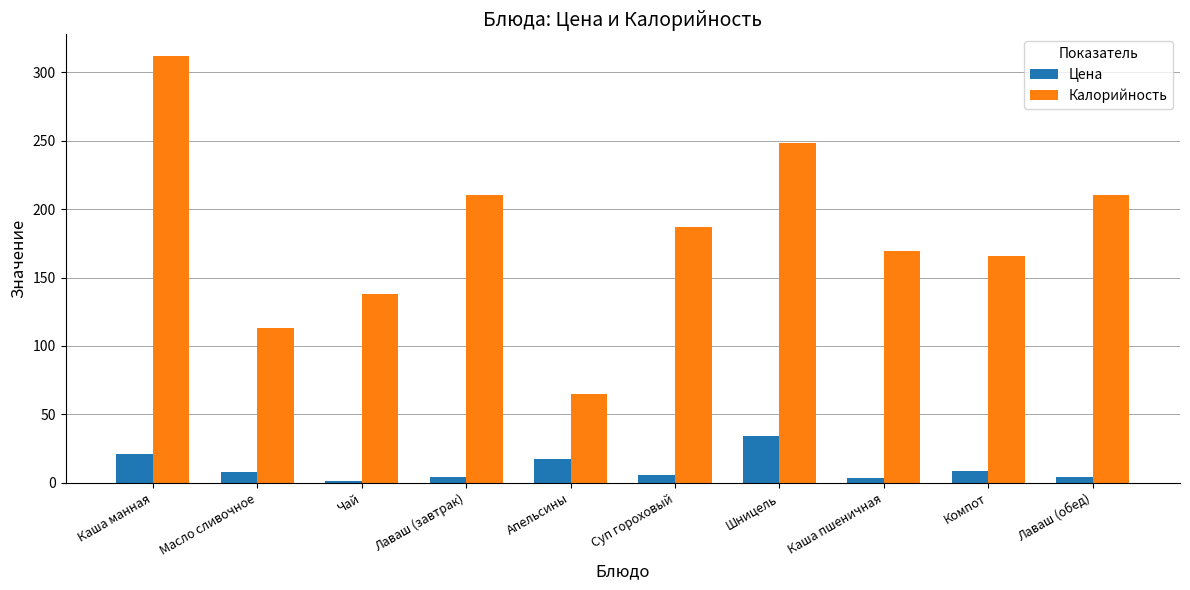

Where is Калорийность nearest to the value 188?

Суп гороховый